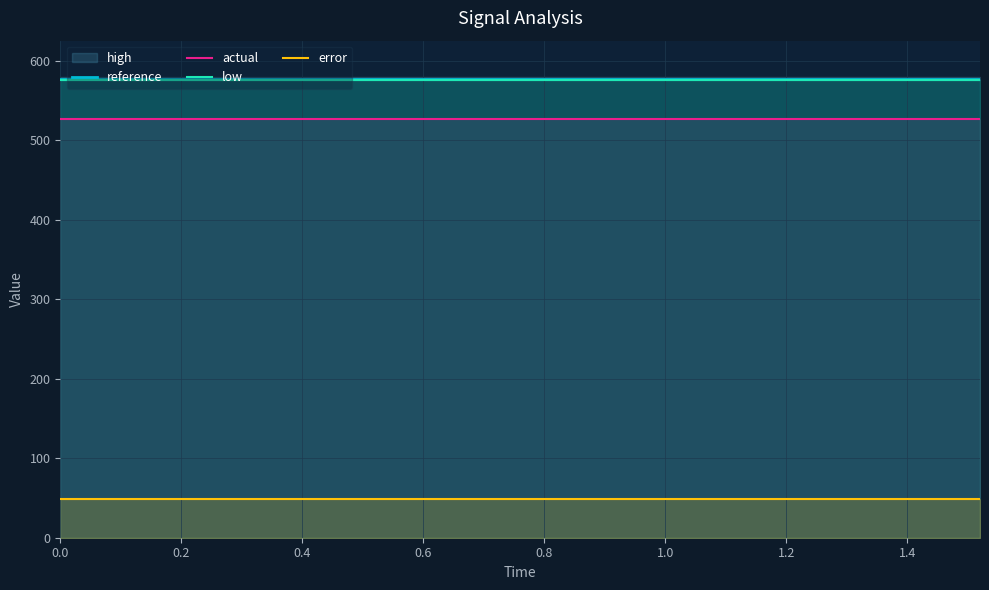

What is the label of the 10th point from the right?

0.8